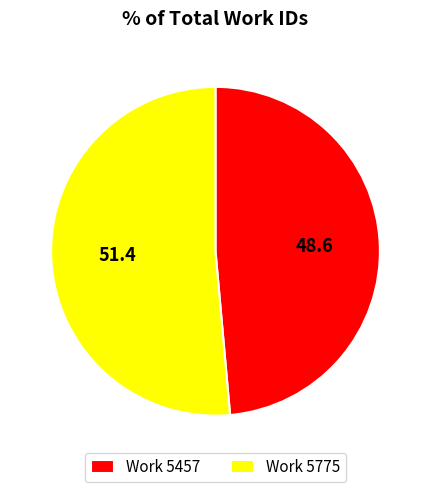

How many slices are in this pie chart?

2